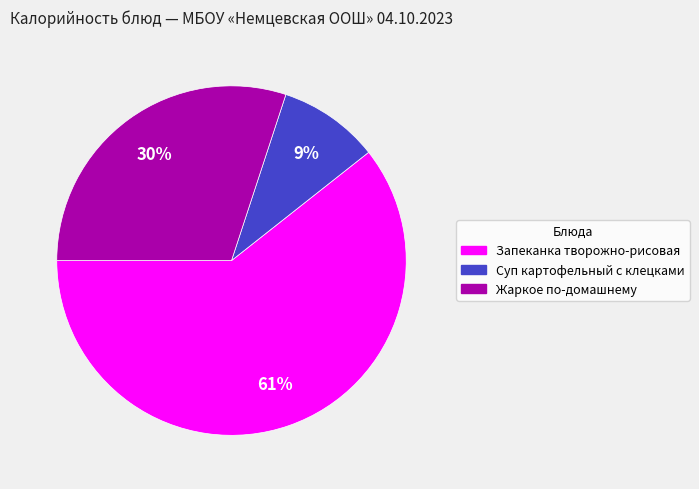

The Суп картофельный с клецками slice represents 1% of the pie. True or false?

False